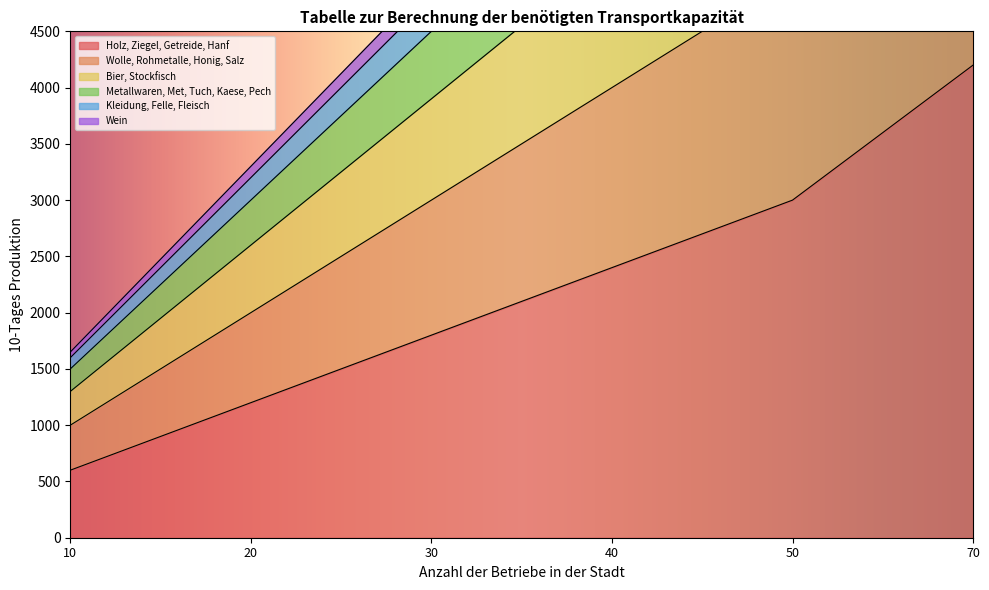

The Wein series shows 4950 at 30. True or false?

True